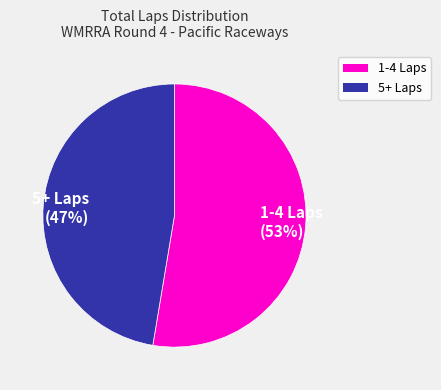

How many segments does this pie chart have?

2